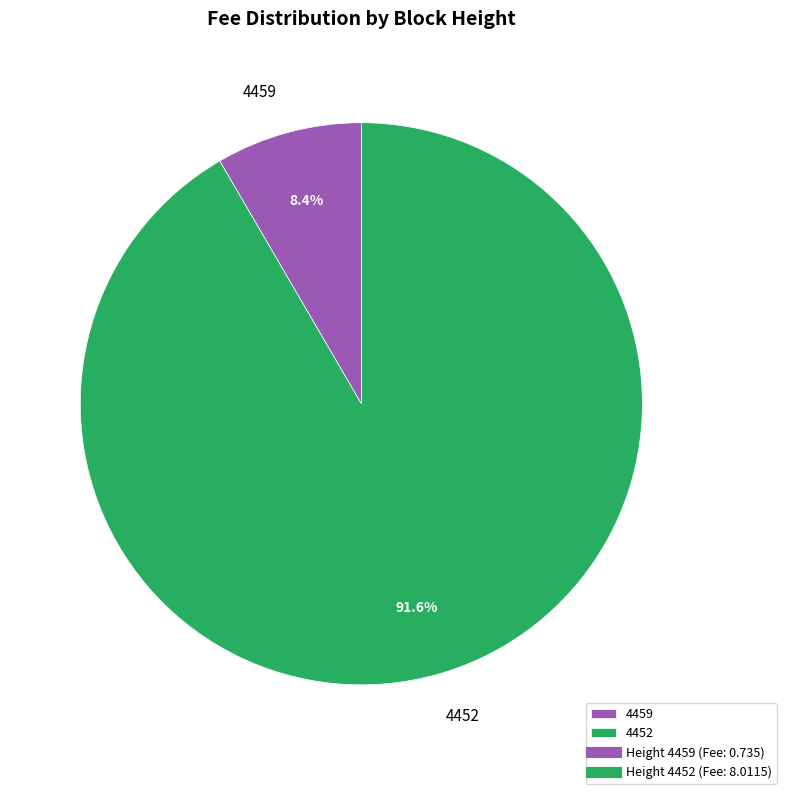

The 4459 slice represents 8% of the pie. True or false?

True